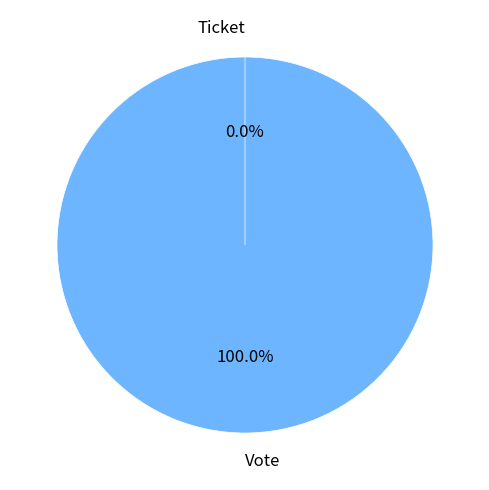

How many slices are in this pie chart?

2